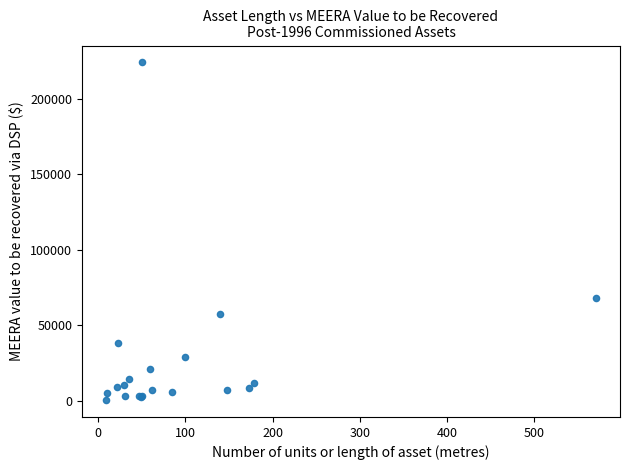

What Y value in the scatter plot is closest to 112262?

67879.7